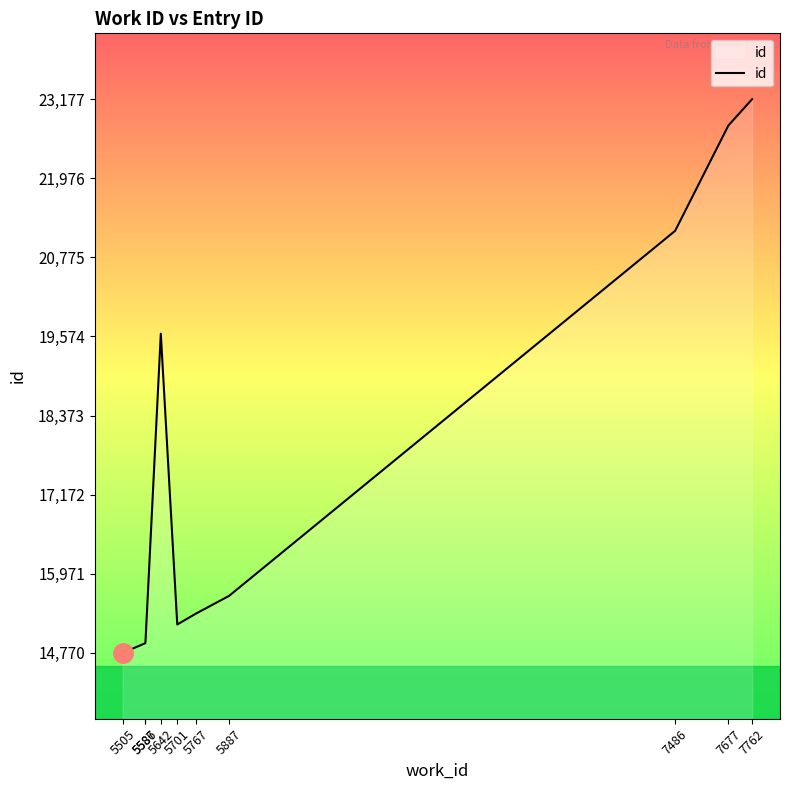

What is the maximum value shown in the chart?

23177